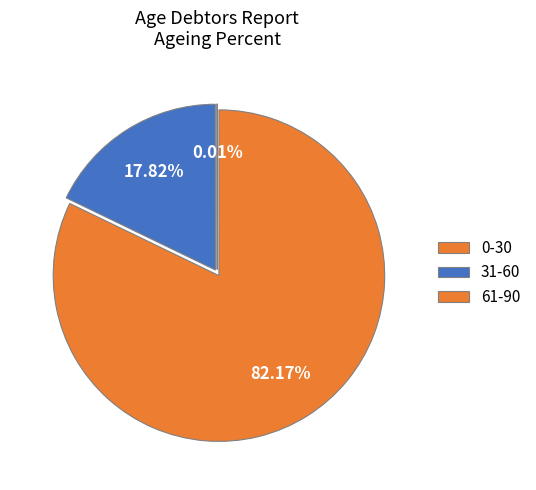

To the nearest percent, what portion does 31-60 represent?

18%